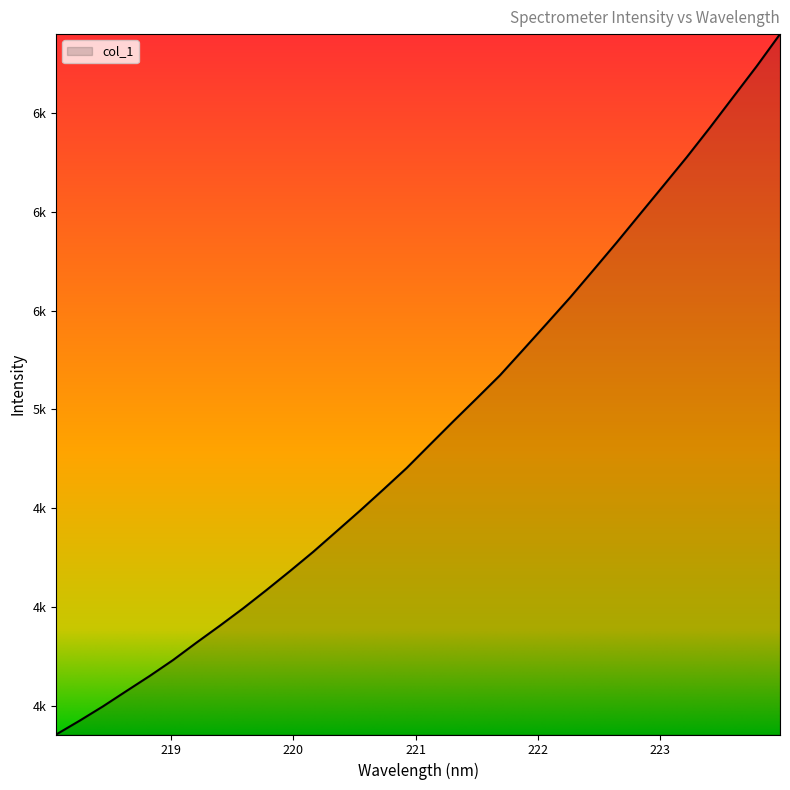

Is this an area chart (filled region under the line)?

Yes